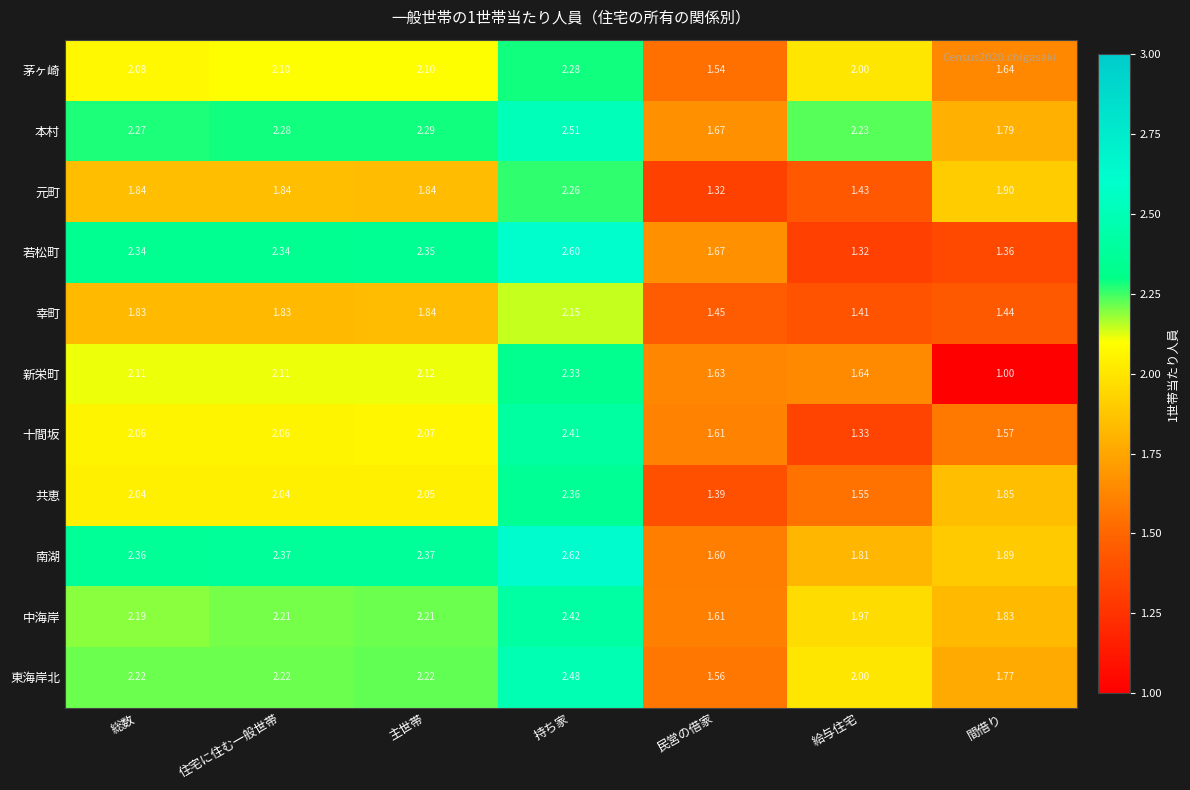

Which series has the largest total across all categories?

本村